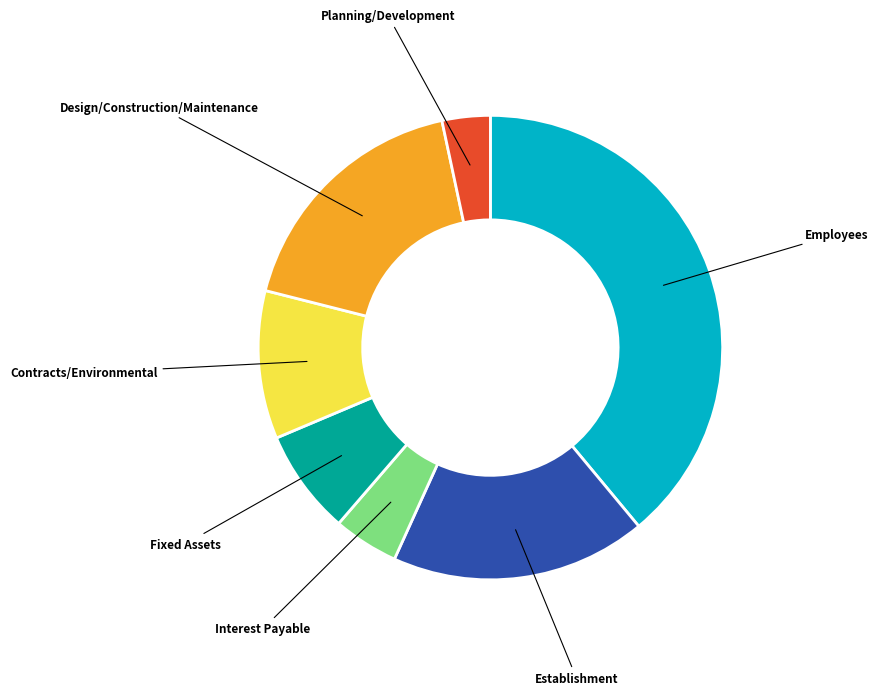

Combined, do Design/Construction/Maintenance and Interest Payable account for over 50%?

No